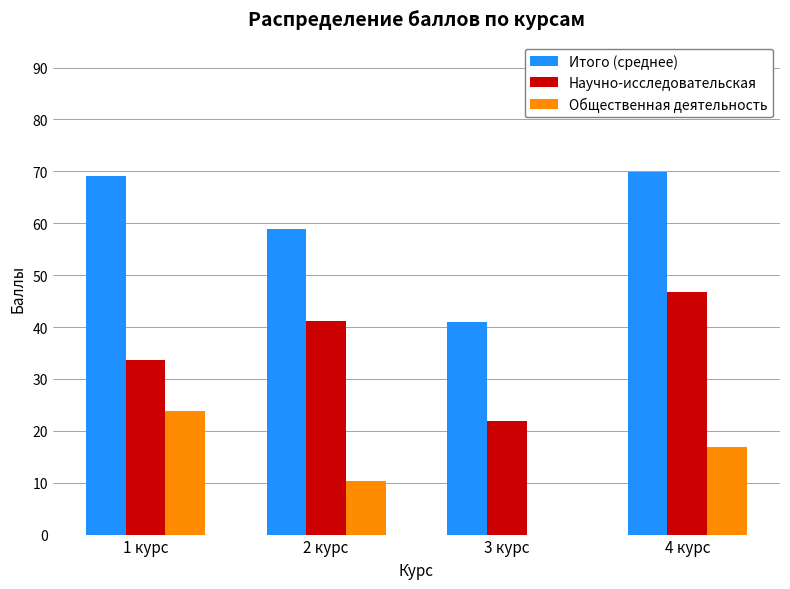

What is the approximate value of Общественная деятельность at 2 курс?

10.4